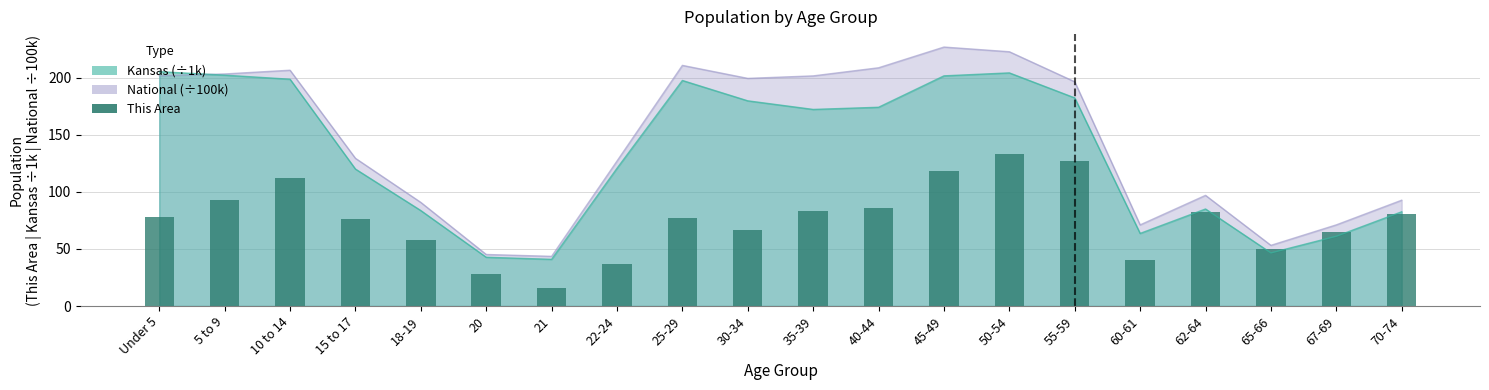

Reading right to left, transcribe all the data shown in this chart.

70-74=81	67-69=65	65-66=50	62-64=82	60-61=40	55-59=127	50-54=133	45-49=118	40-44=86	35-39=83	30-34=67	25-29=77	22-24=37	21=16	20=28	18-19=58	15 to 17=76	10 to 14=112	5 to 9=93	Under 5=78